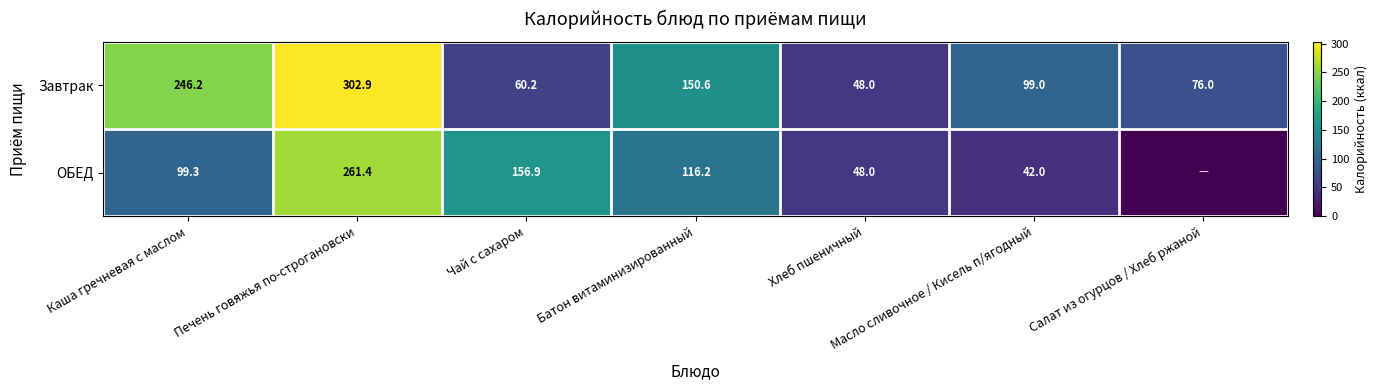

Is it true that ОБЕД equals 40.5 at Чай с сахаром?

False